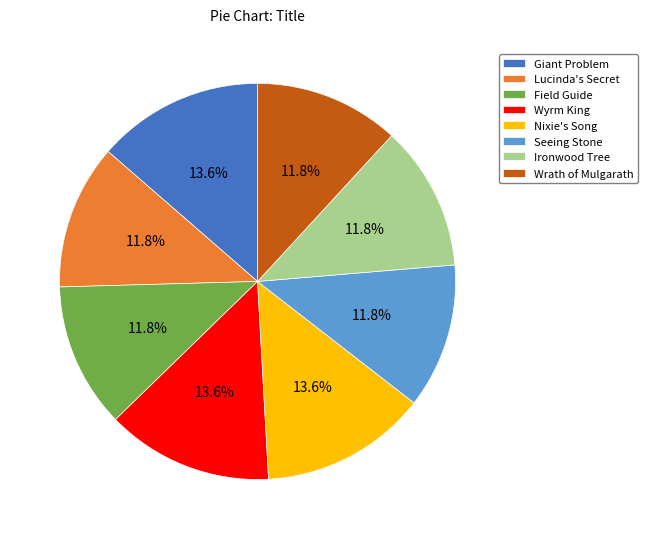

Which has a higher value, Seeing Stone or Wyrm King?

Wyrm King